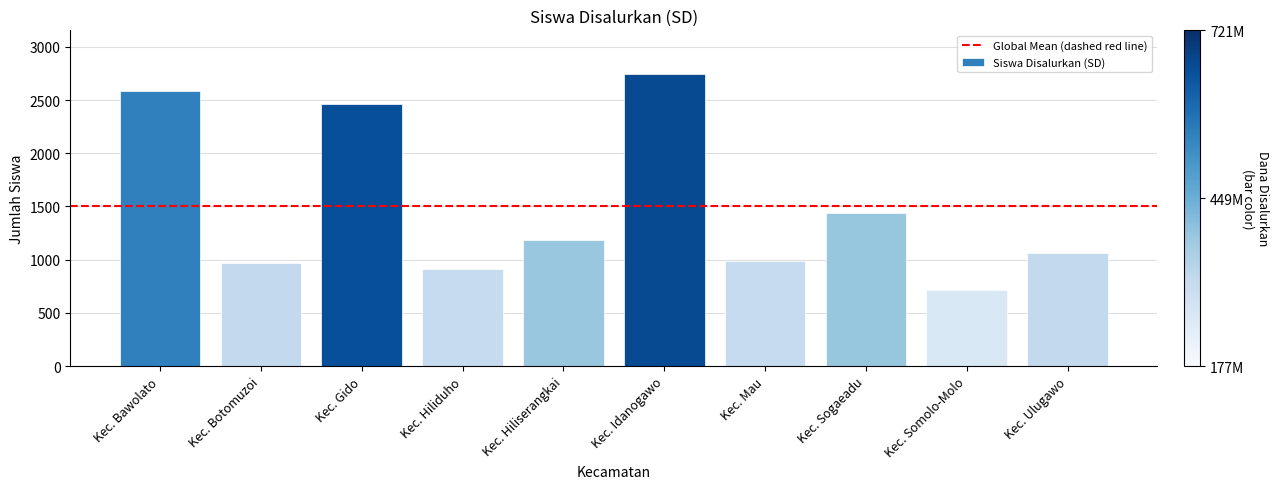

What is the change in value from Kec. Gido to Kec. Sogaeadu?

-1030